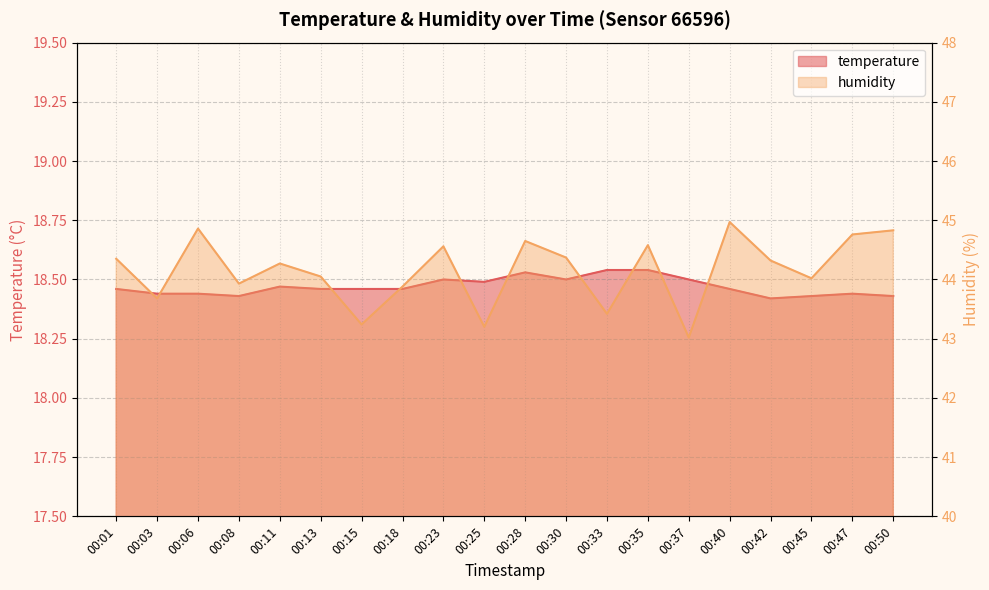

Which category has the lowest value across all series?

00:42